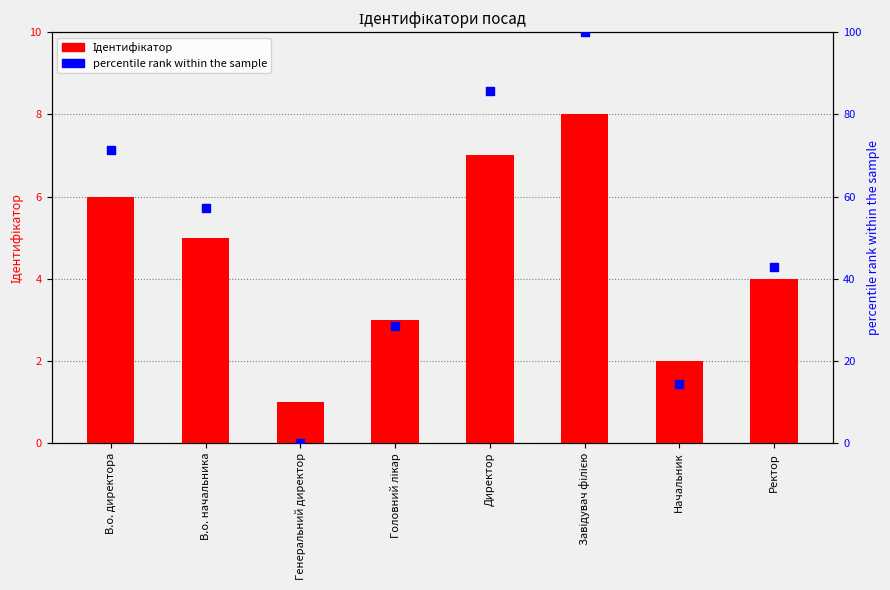

Which series contains the lowest Y value?

percentile rank within the sample